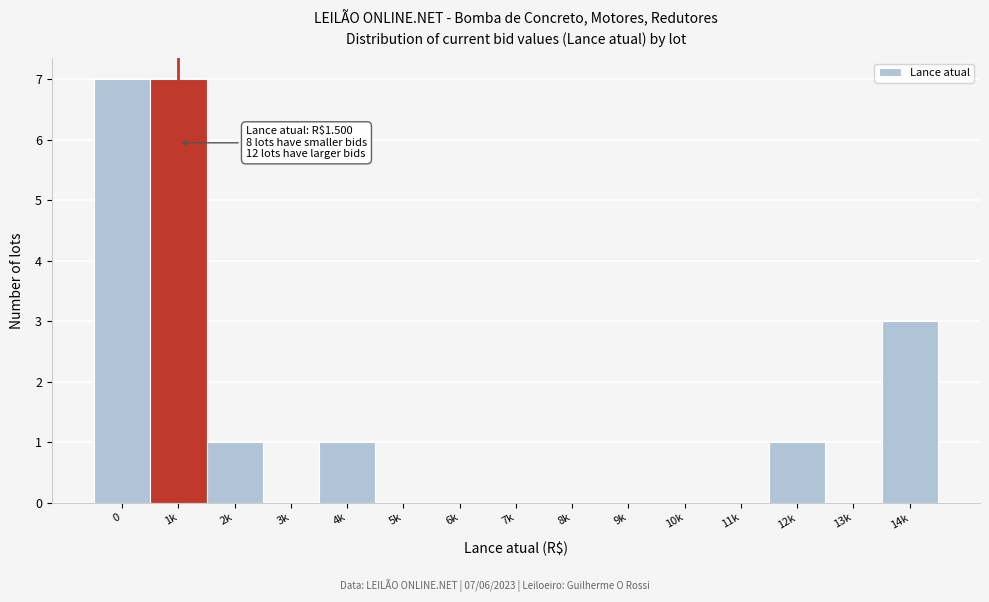

Reading left to right, what are all the values shown in this chart?

0=7	1k=7	2k=1	3k=0	4k=1	5k=0	6k=0	7k=0	8k=0	9k=0	10k=0	11k=0	12k=1	13k=0	14k=3